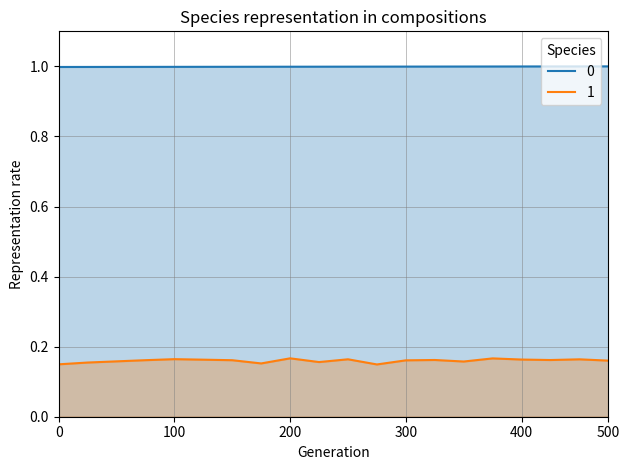

At 15, list the series in order from smallest to largest.

1, 0